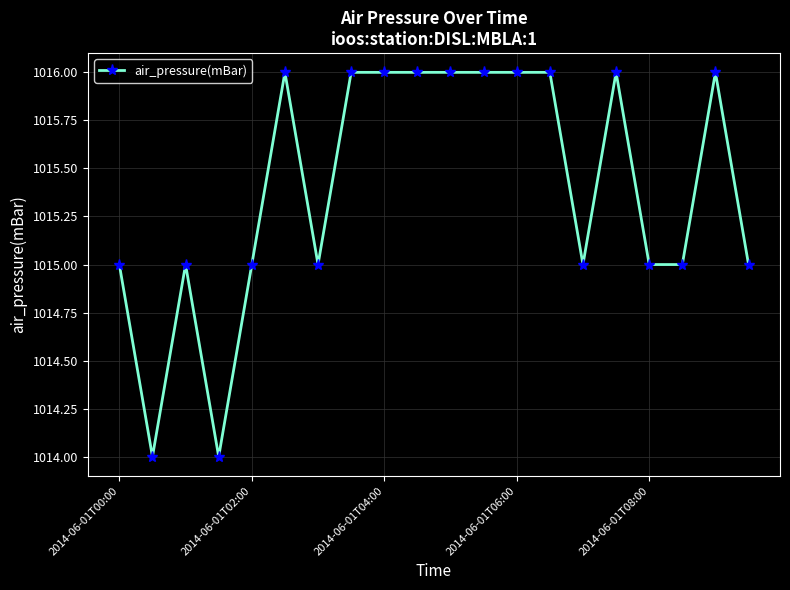

Reading right to left, transcribe all the data shown in this chart.

1015	1016	1015	1015	1016	1015	1016	1016	1016	1016	1016	1016	1016	1015	1016	1015	1014	1015	1014	1015